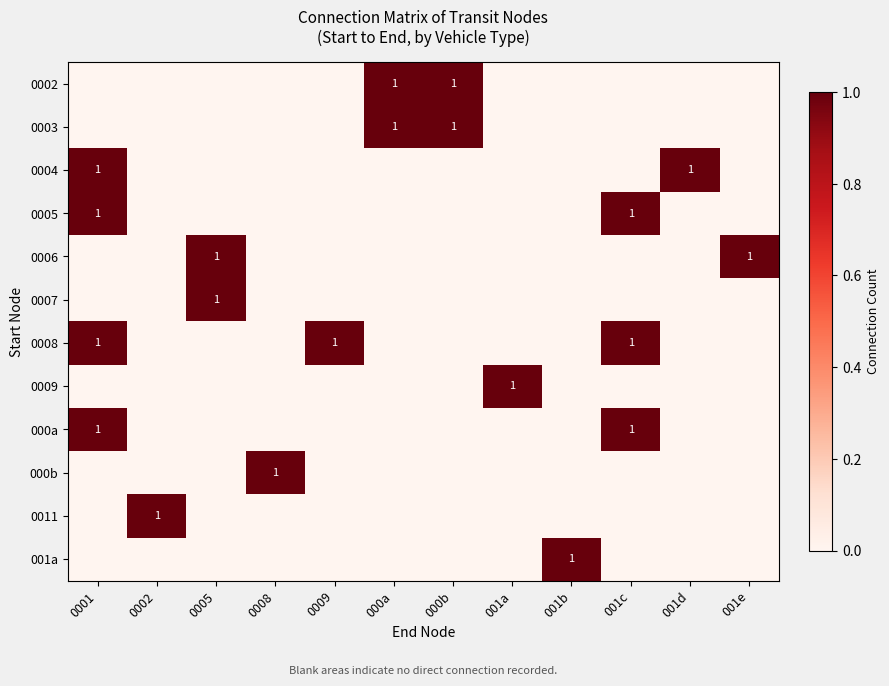

At 001a, list the series in order from largest to smallest.

0009, 0002, 0003, 0004, 0005, 0006, 0007, 0008, 000a, 000b, 0011, 001a